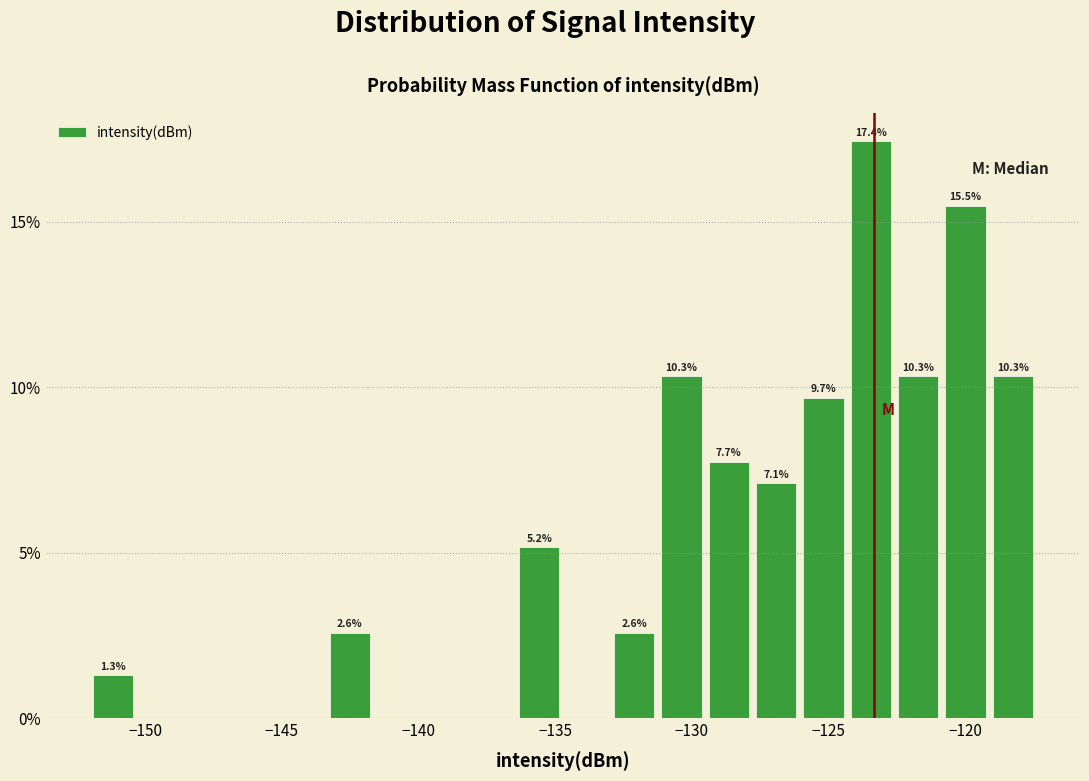

Around what value on the x-axis is the tallest bar? Give the approximate position of its centre, as read against the axis.

-123.5